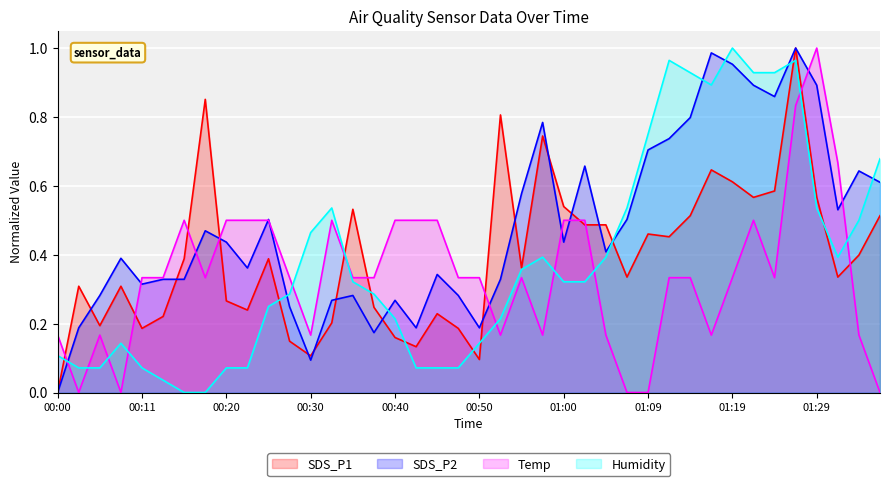

True or false: SDS_P1 and Humidity cross at least once.

True